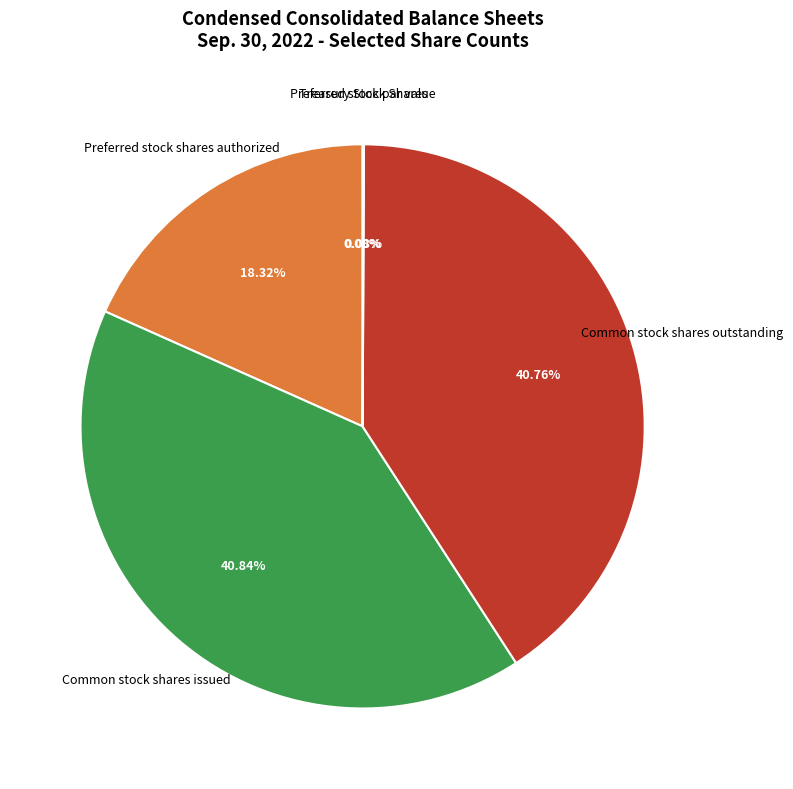

Is there any slice that represents more than half of the pie?

No